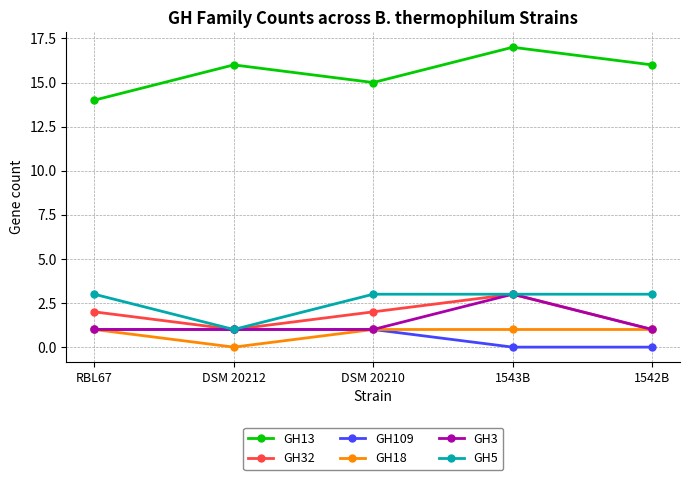

True or false: GH13 and GH3 cross at least once.

False